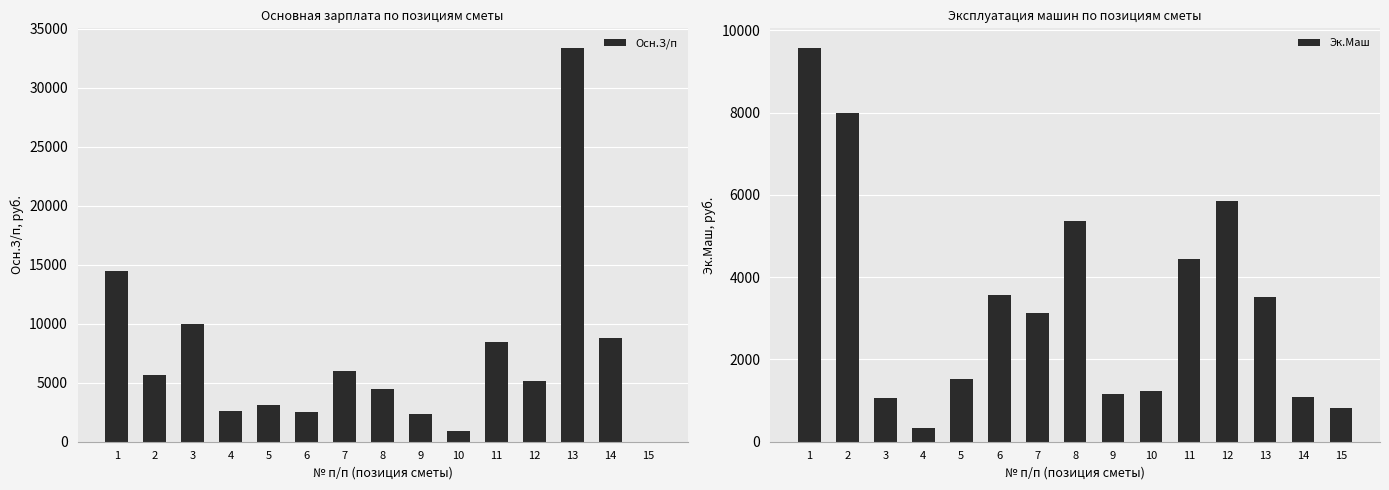

Which series has the largest range (max minus min)?

Осн.З/п